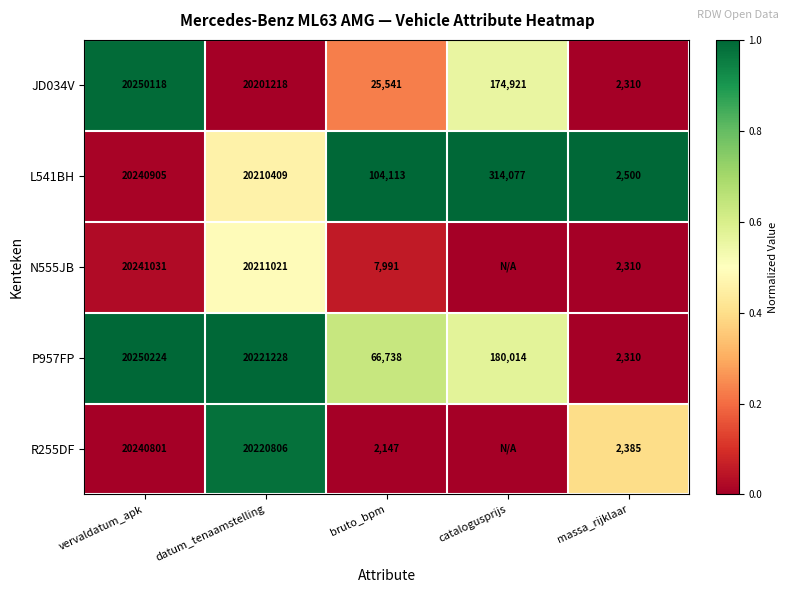

What is the lowest value of the P957FP series?

2310